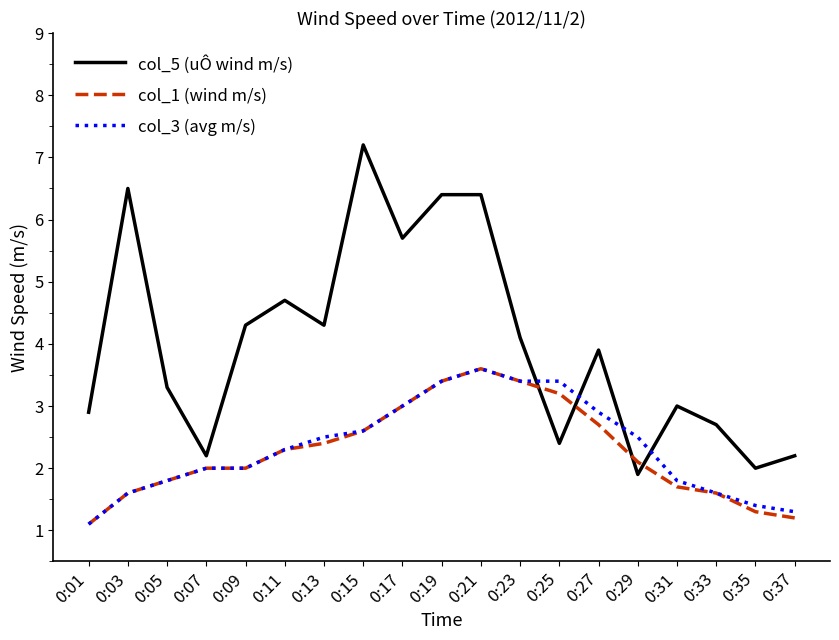

What is the difference between the col_5 (uÔ wind m/s) values at 0:25 and 0:07?

0.2